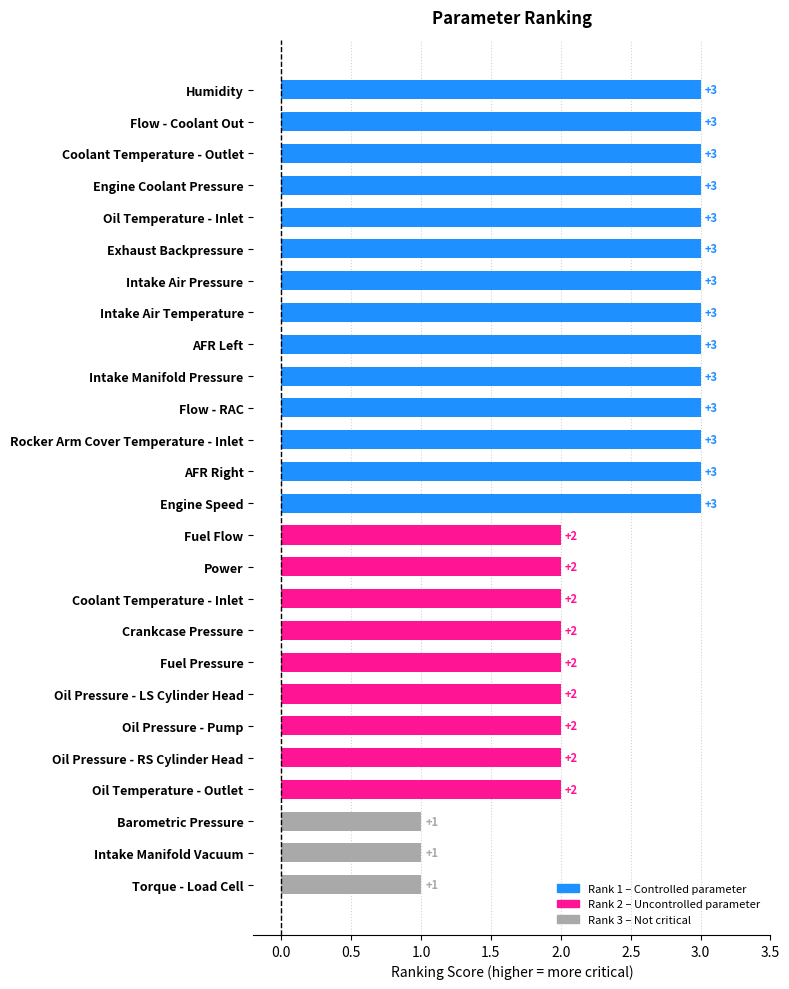

How many values are between 2 and 3?

23